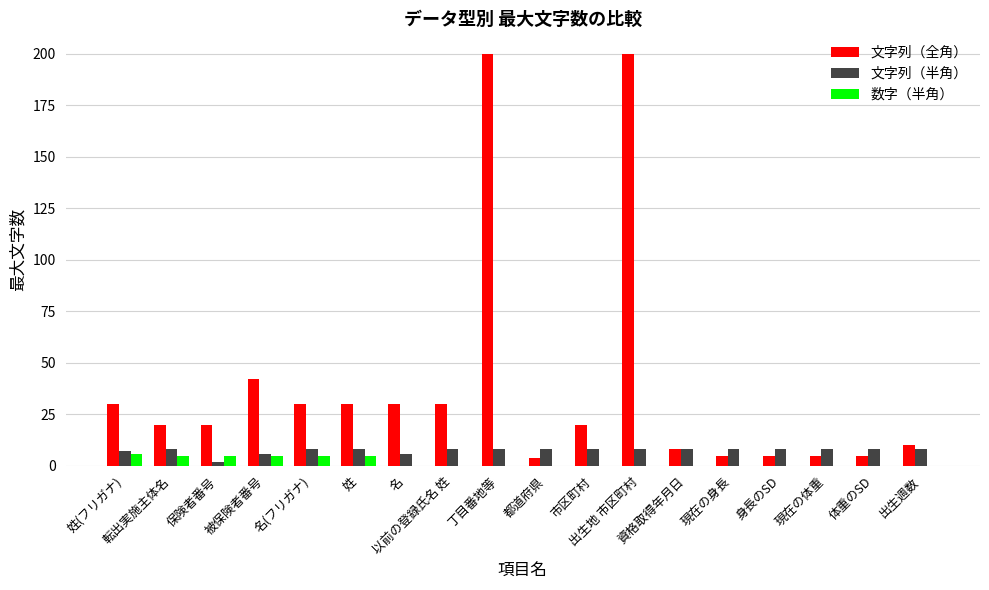

What are all the series names shown in the legend?

文字列（全角）, 文字列（半角）, 数字（半角）